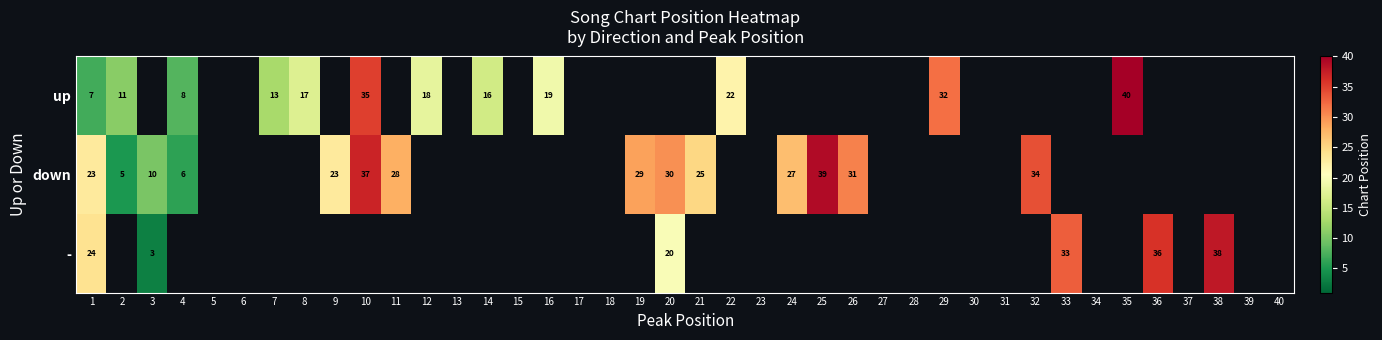

What is the difference between the up values at 7 and 12?

5